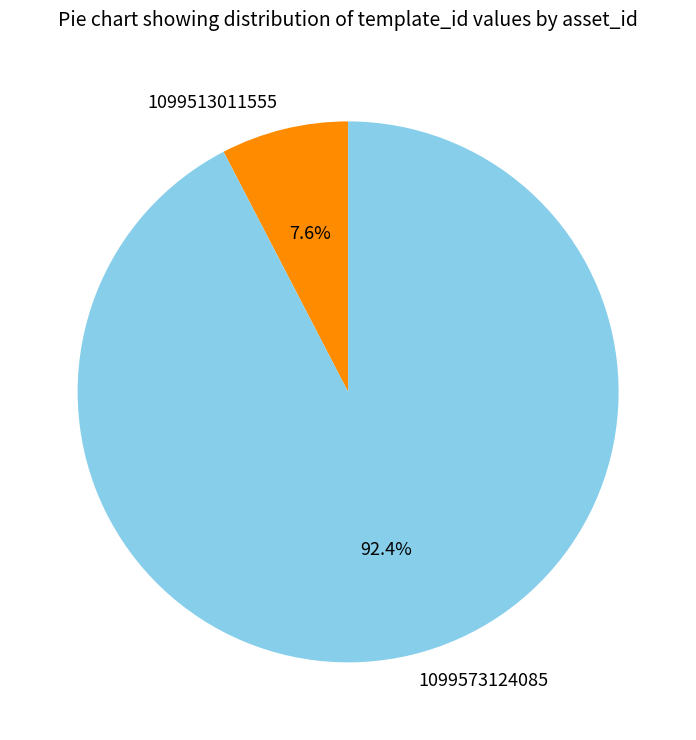

Which category accounts for the majority?

1099573124085